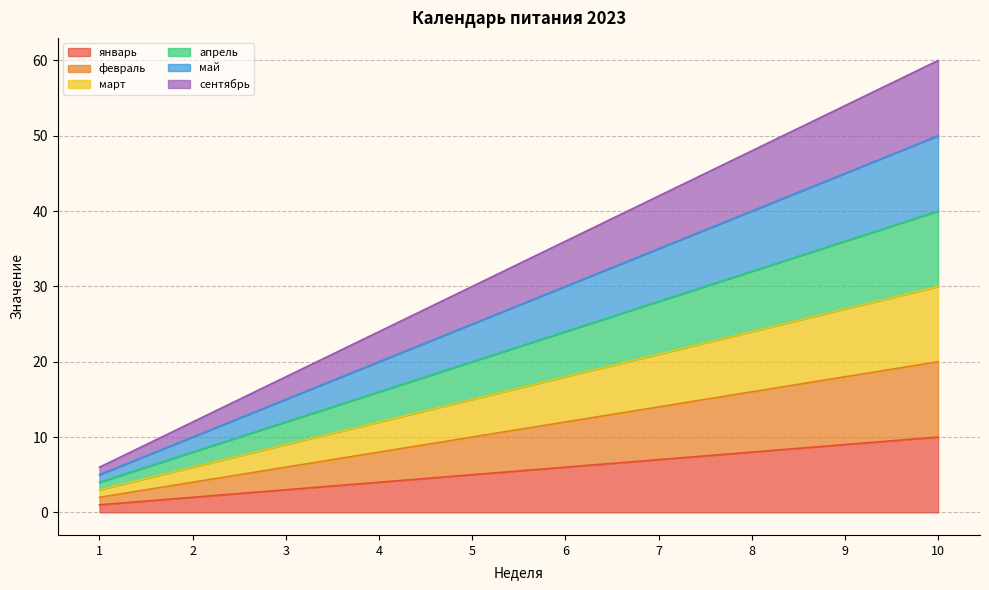

Between 7 and 4, which is larger?

7